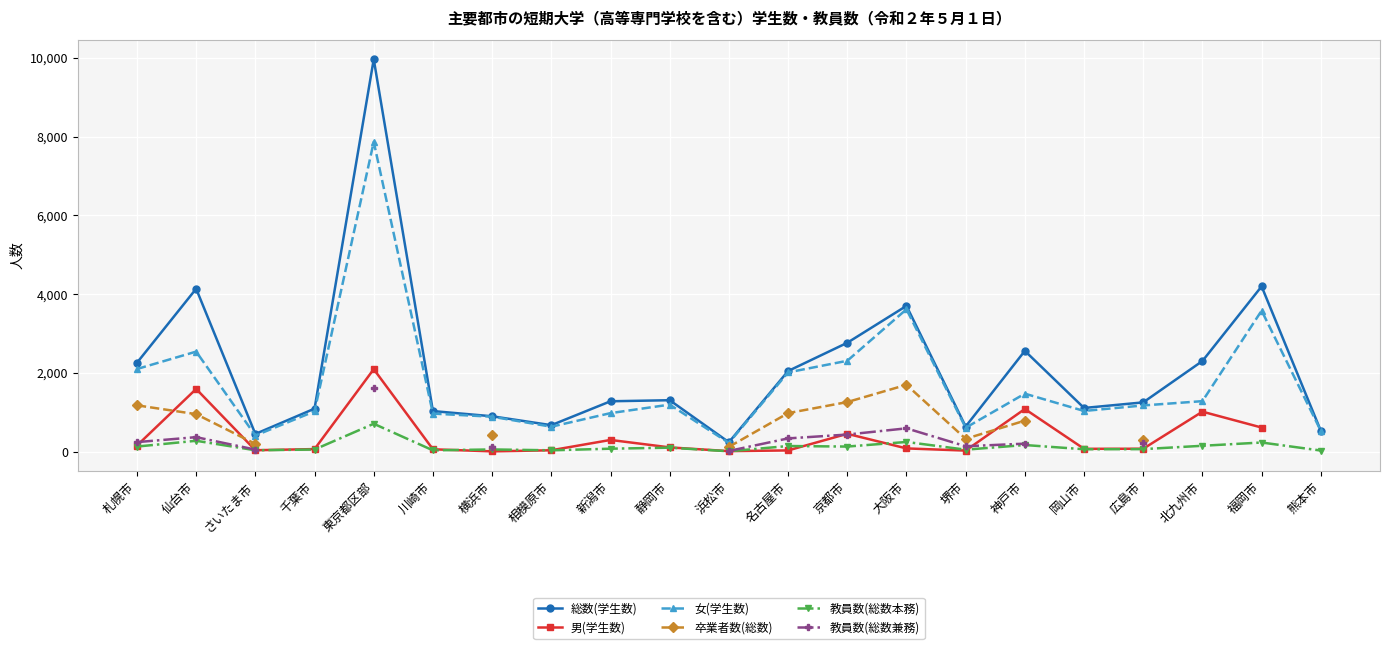

How many data points in 教員数(総数兼務) are above 22?

11